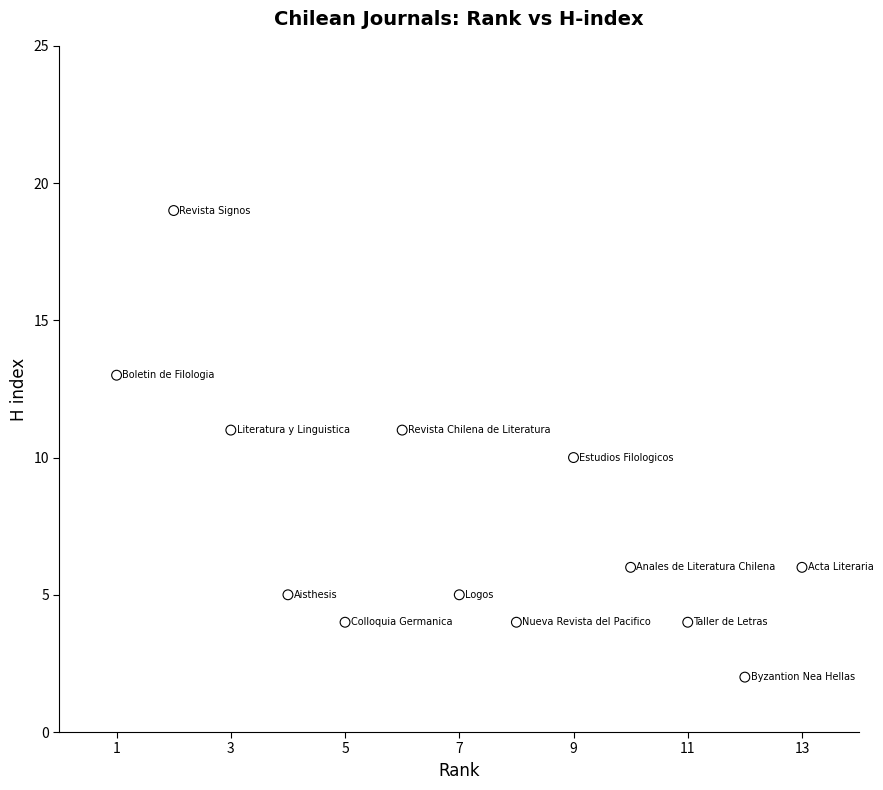

What is the range of X values (max minus min)?

12